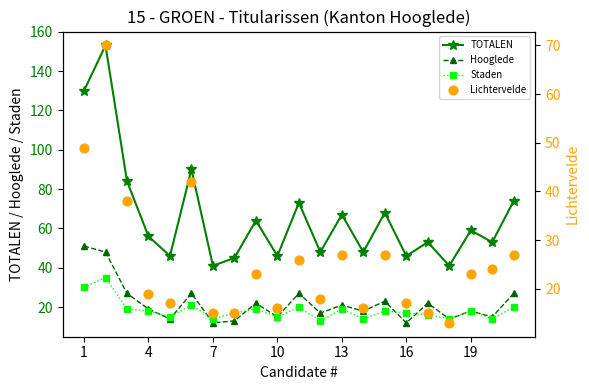

What are all the series names shown in the legend?

TOTALEN, Hooglede, Staden, Lichtervelde